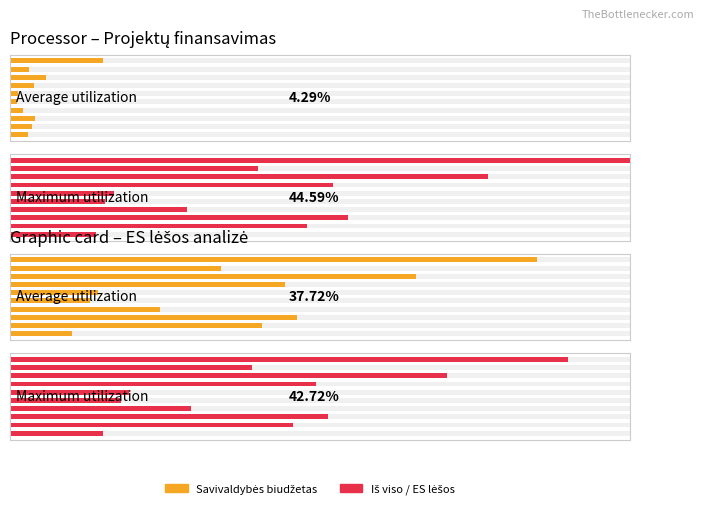

Which series has the largest range (max minus min)?

Iš viso